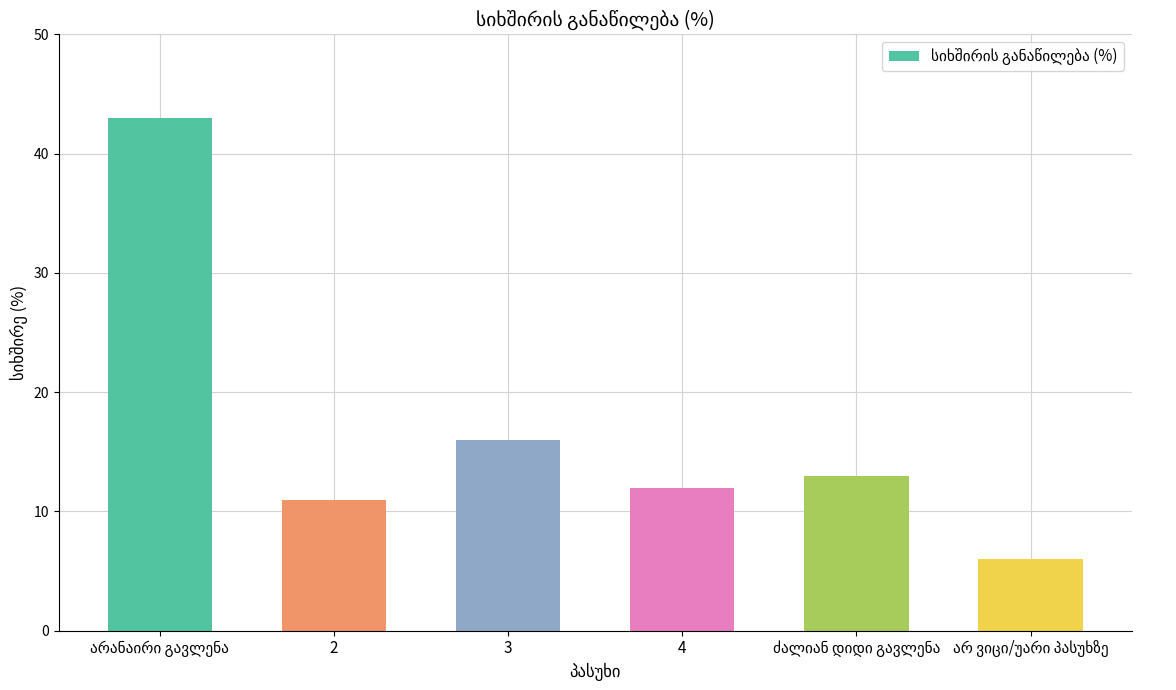

What is the greatest value displayed?

43